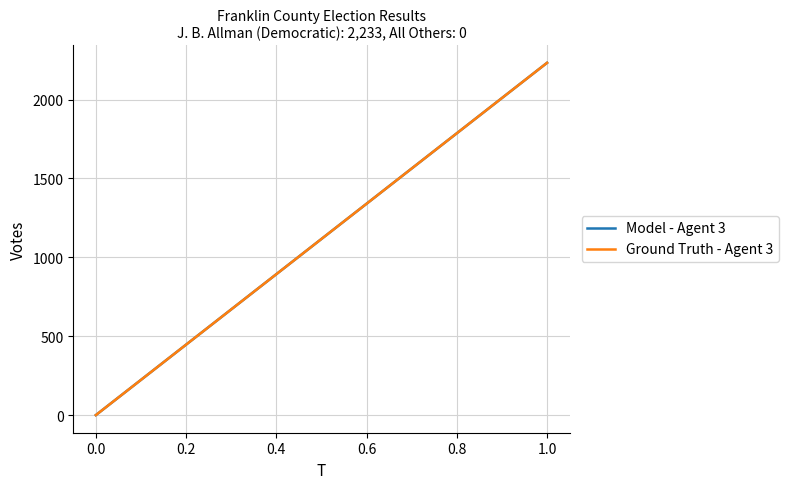

Is it true that Ground Truth - Agent 3 equals 510 at 1.0?

False